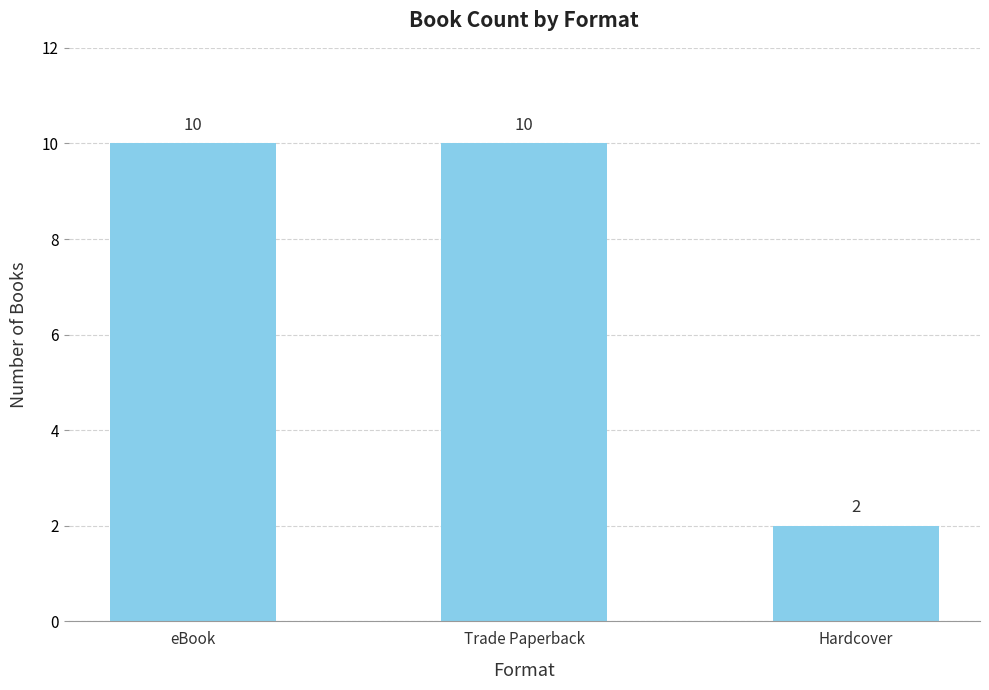

How many data points are less than 10?

1